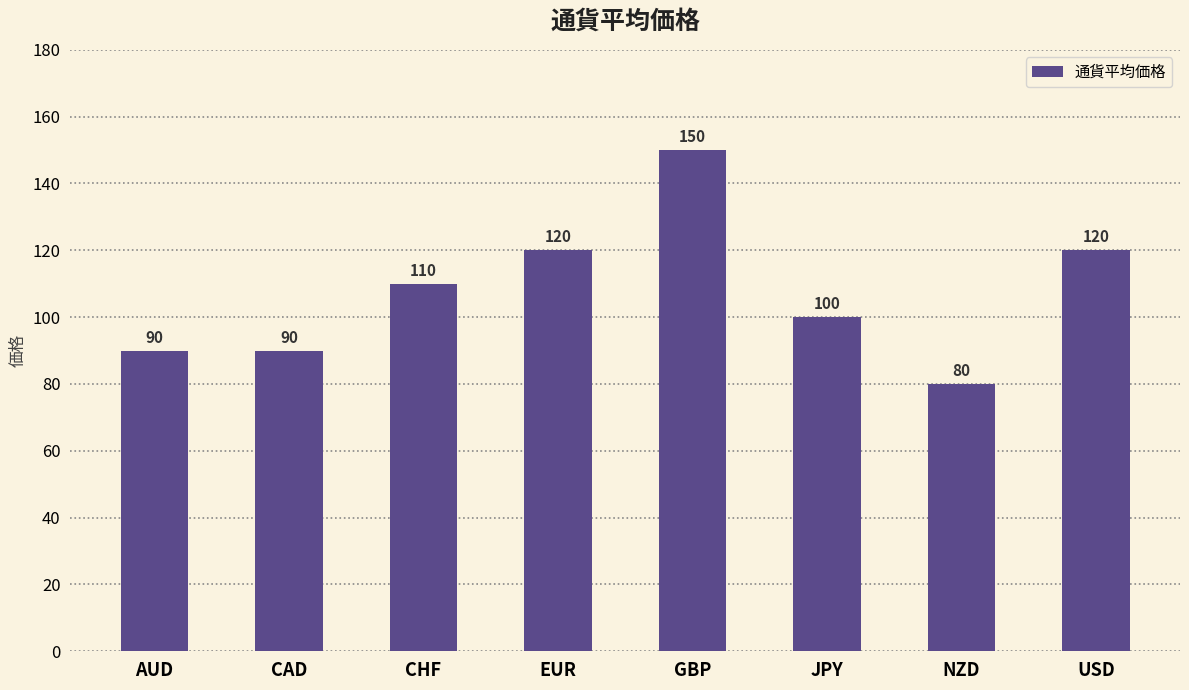

Reading right to left, what are all the values shown in this chart?

120	80	100	150	120	110	90	90